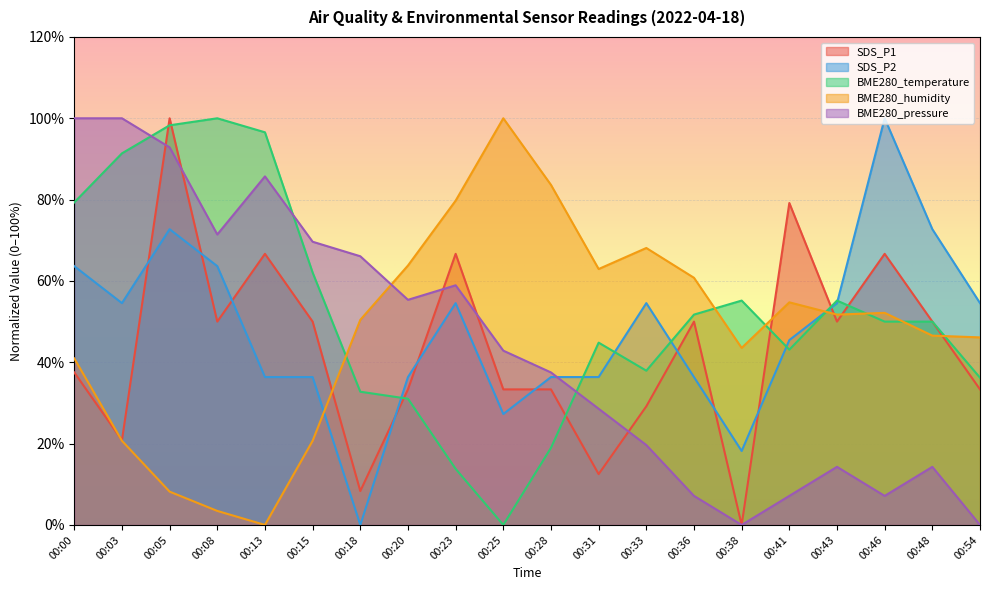

How many interior local peaks does the BME280_temperature series have?

4